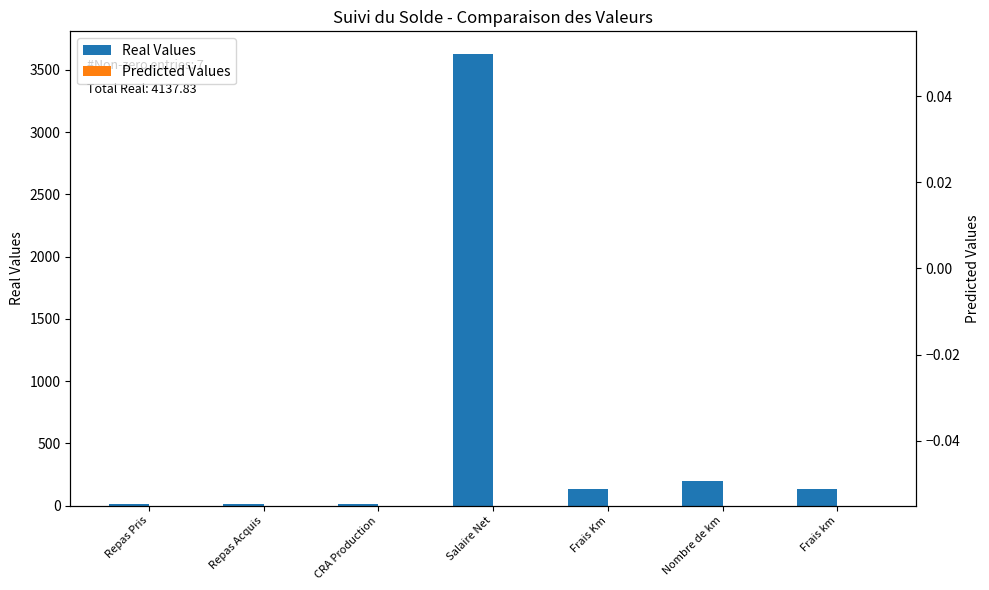

How many bars are there in total?

14